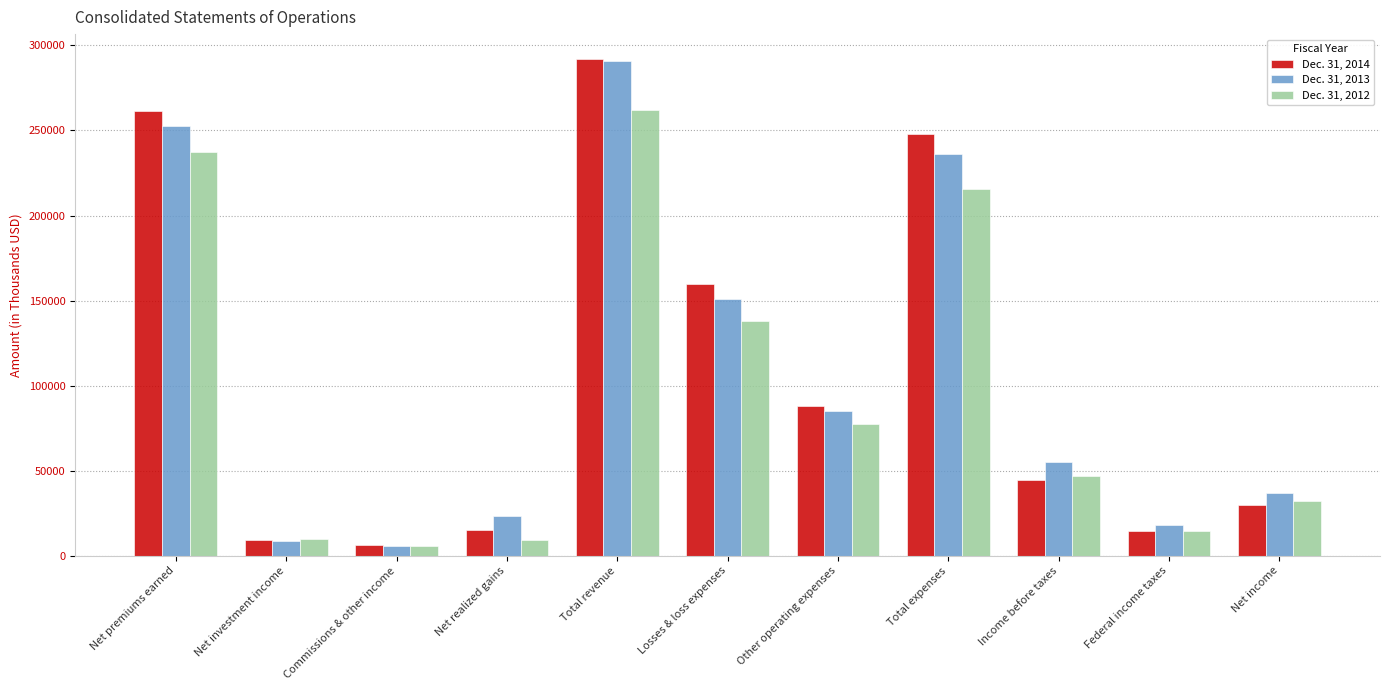

Is the value of Dec. 31, 2013 at Net realized gains greater than the value of Dec. 31, 2012 at Losses & loss expenses?

No